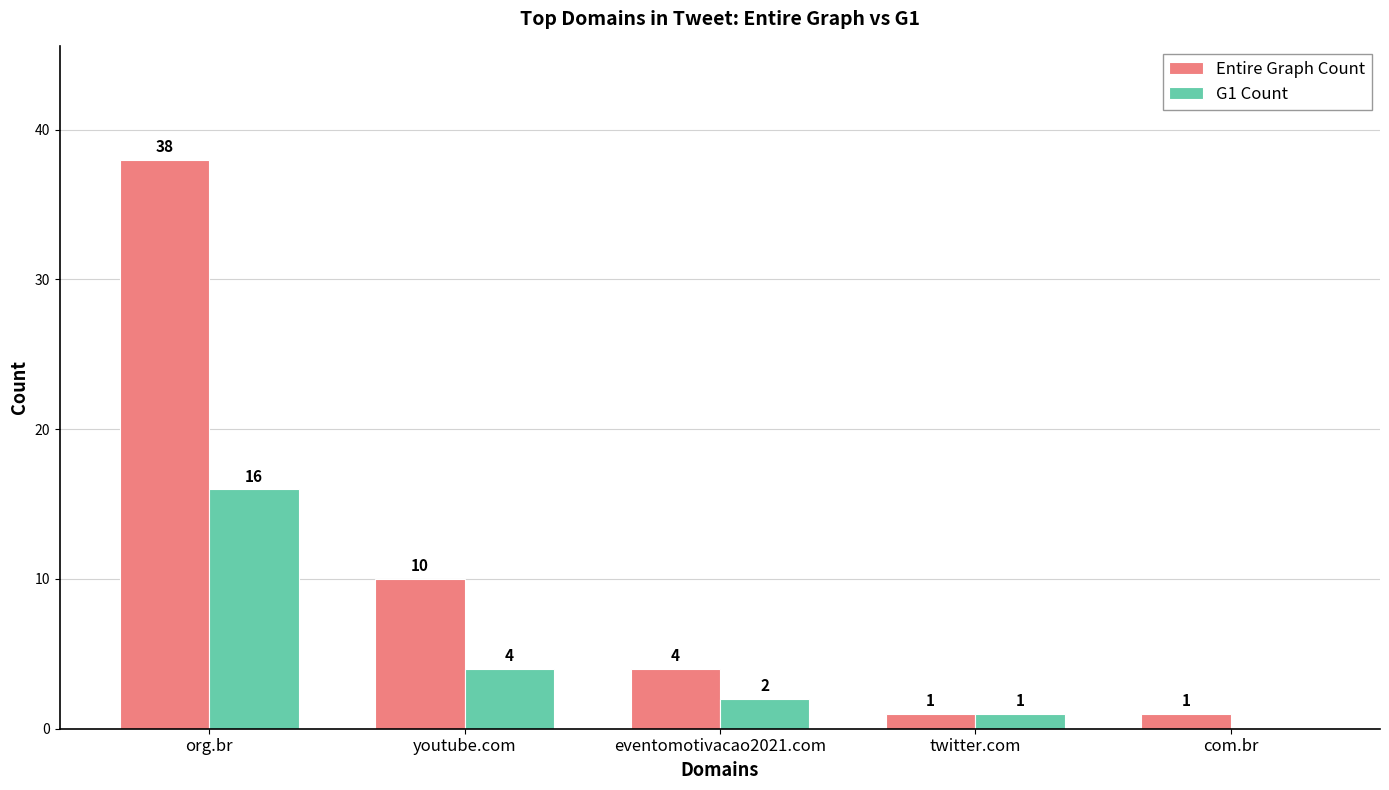

Reading left to right, list all the values displayed in this chart.

Entire Graph Count: org.br=38	youtube.com=10	eventomotivacao2021.com=4	twitter.com=1	com.br=1
G1 Count: org.br=16	youtube.com=4	eventomotivacao2021.com=2	twitter.com=1	com.br=0